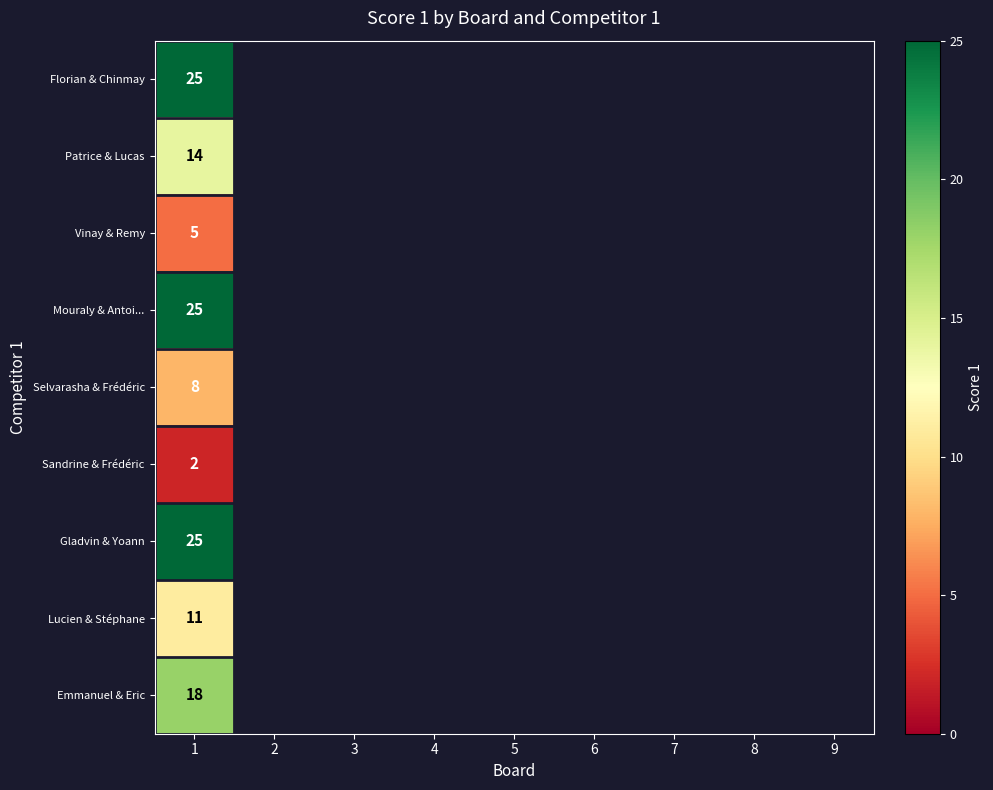

What is the spread (max minus min) of values at 1?

23.0